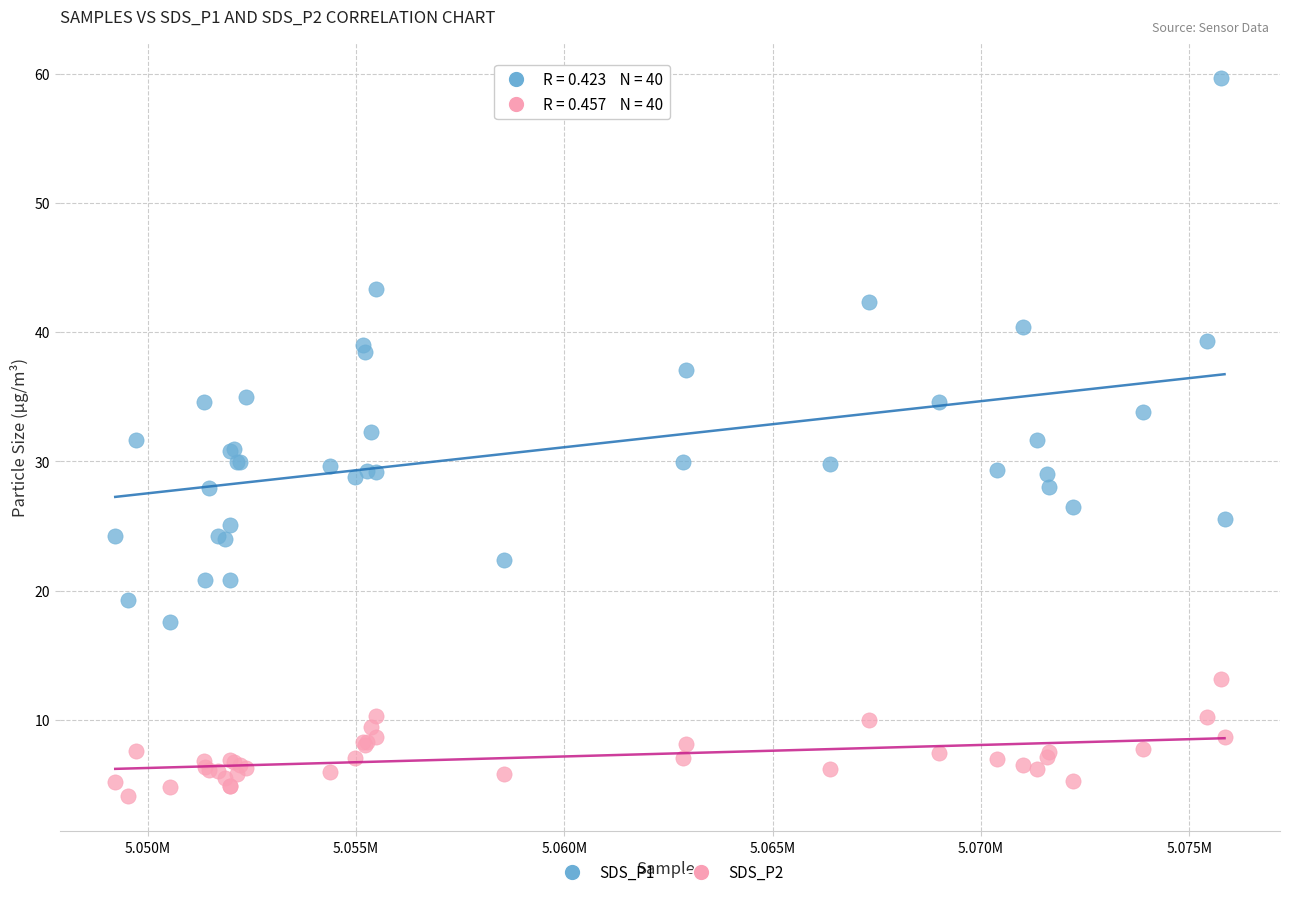

What is the X range (max minus min) for the scatter plot?

26617.0